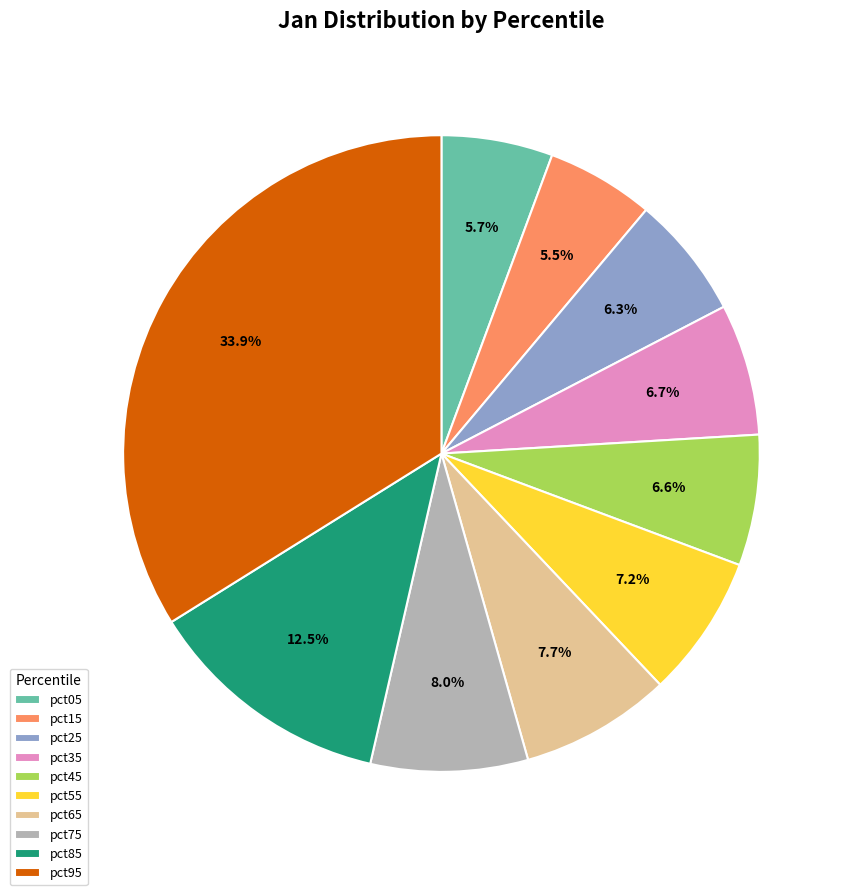

What is the total percentage of pct85 and pct65?

20.2%